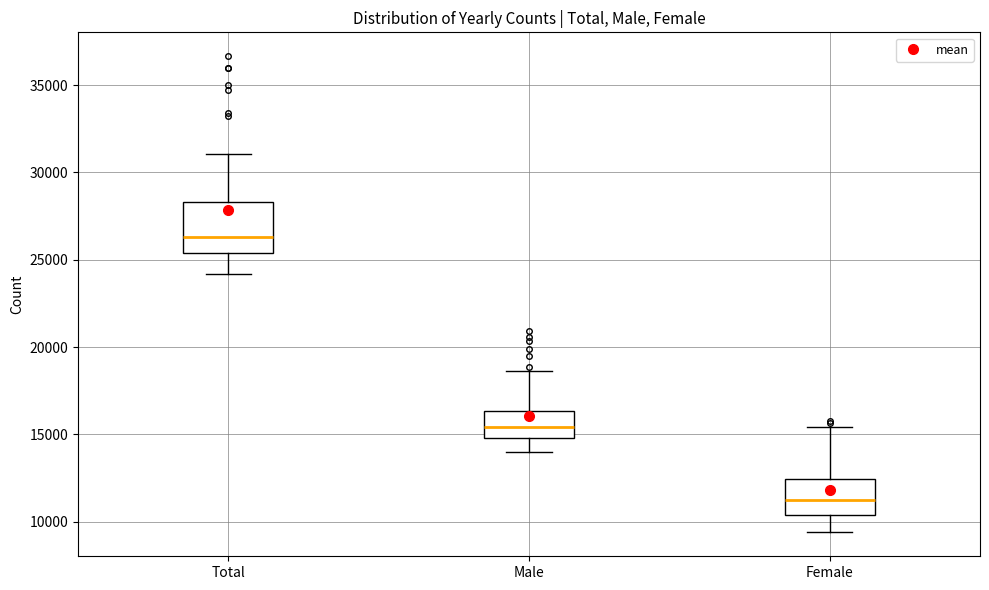

Comparing the boxes themselves (not the whiskers), which one is the tallest?

Total